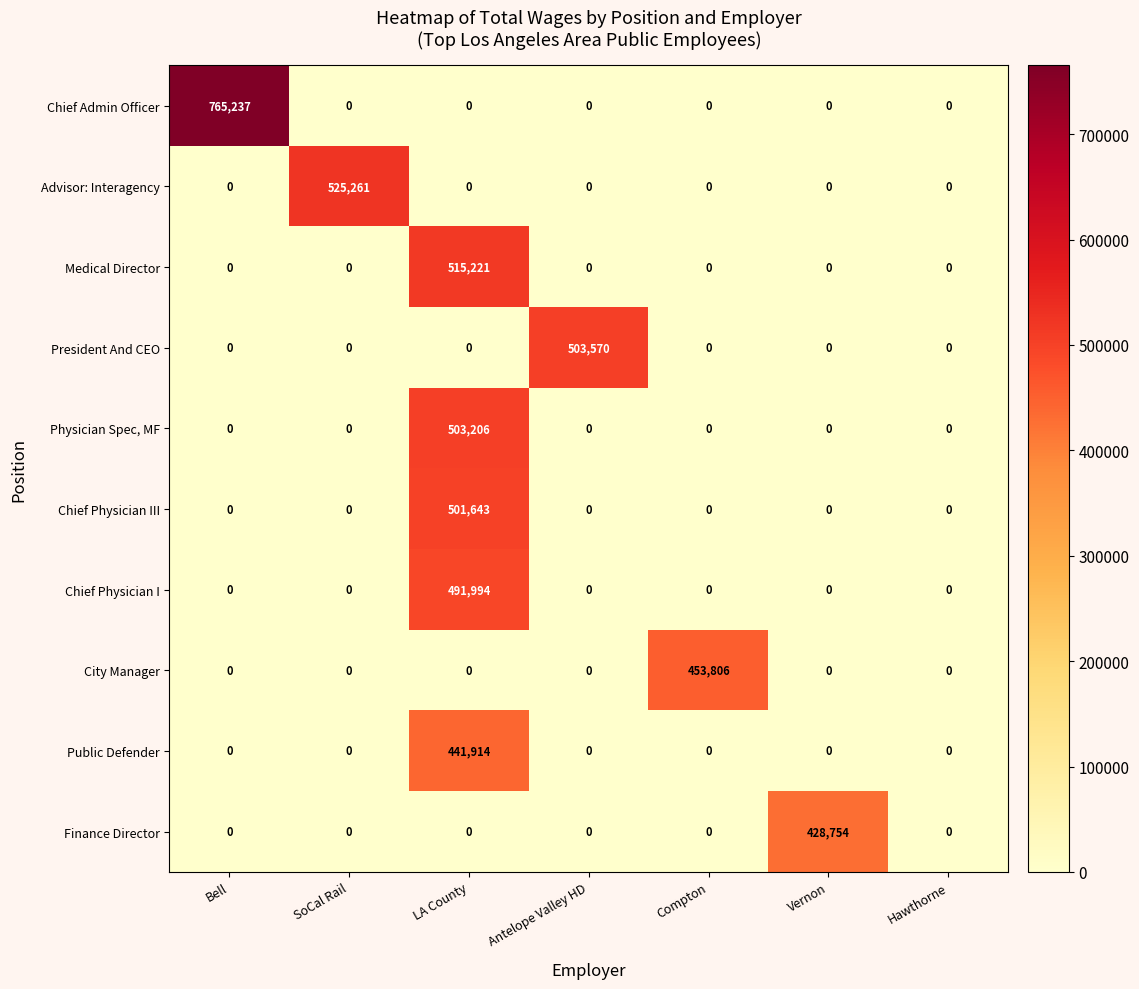

How many data points does each series have?

7